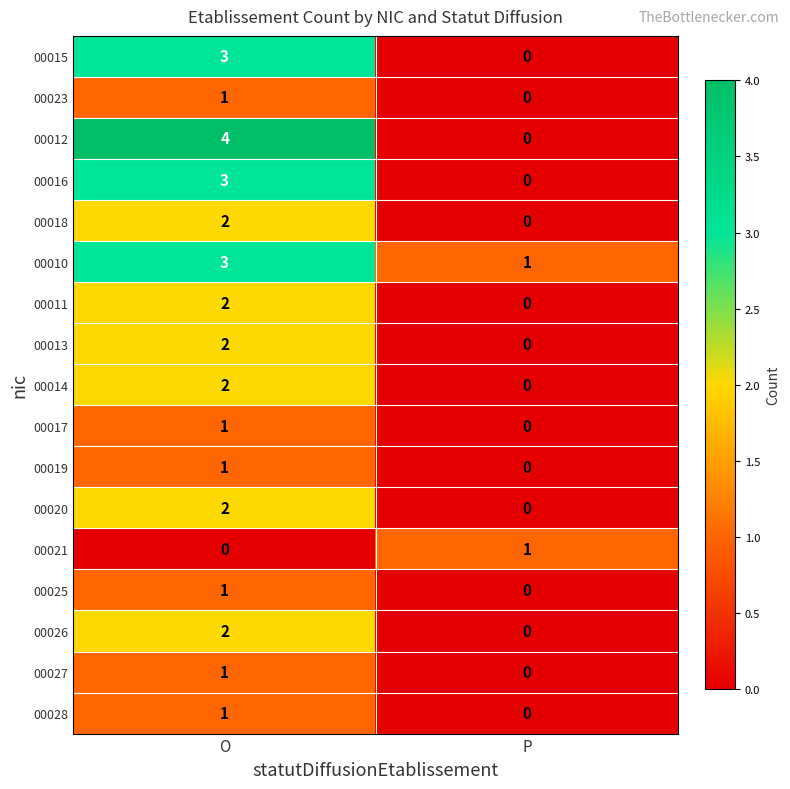

At which label is 00025 closest to 0?

P